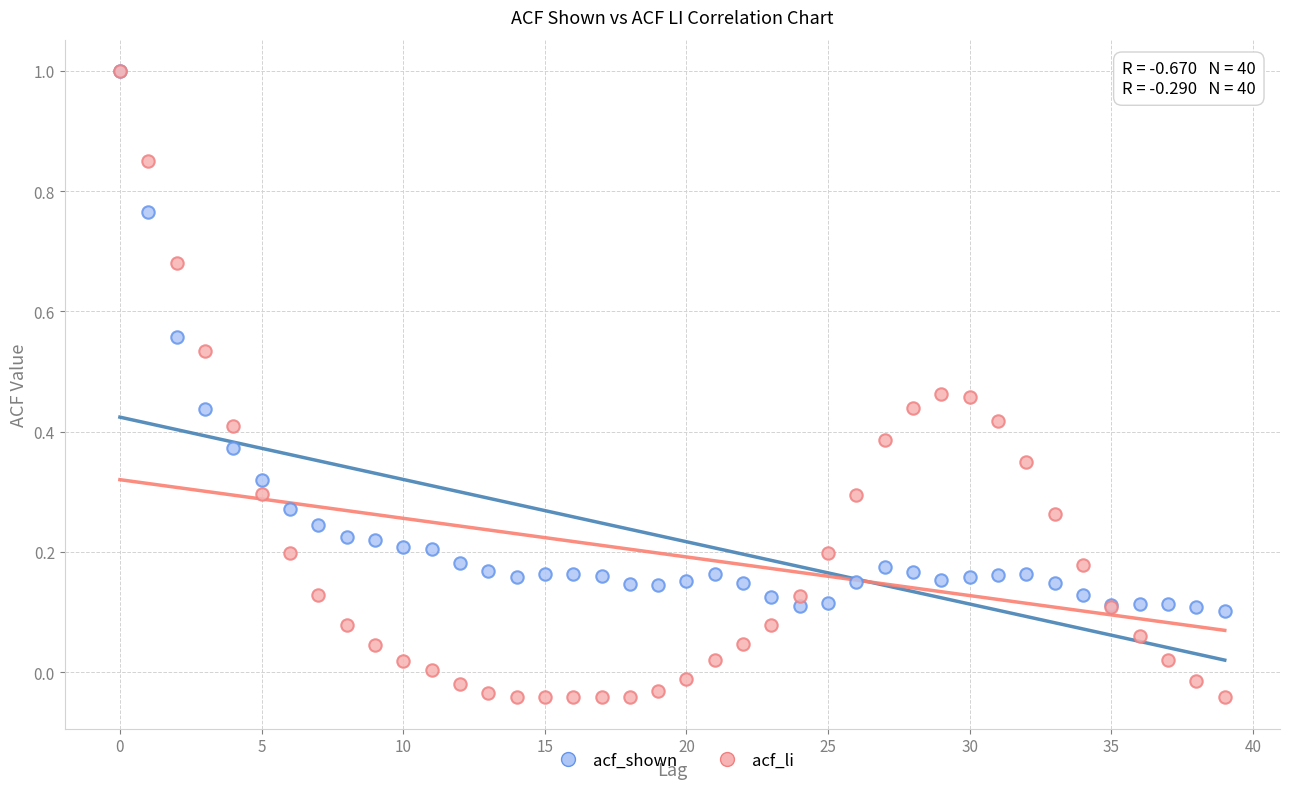

What are all the series names shown in the legend?

acf_shown, acf_li